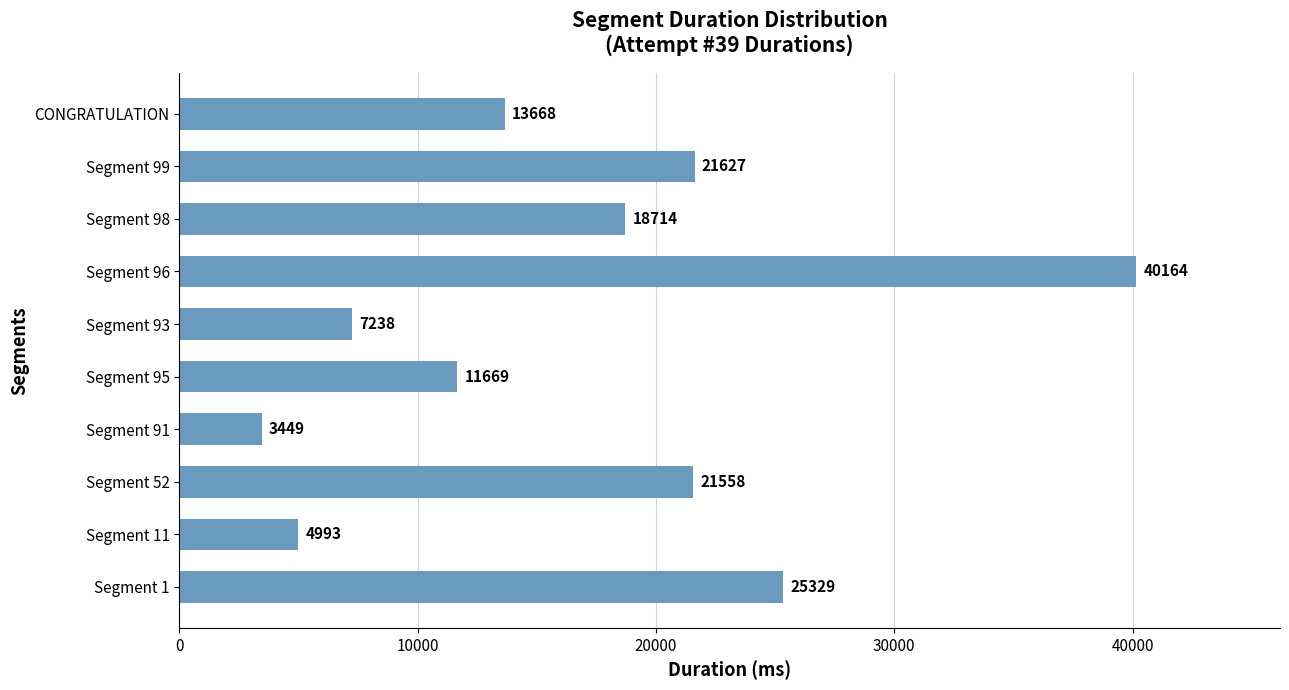

Between Segment 11 and CONGRATULATION, which is larger?

CONGRATULATION